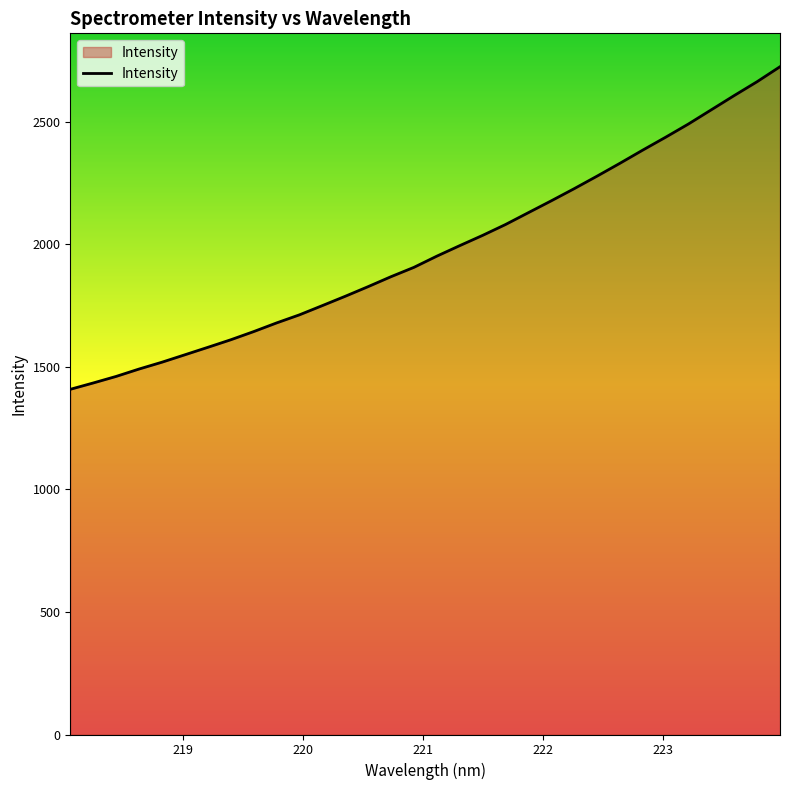

What is the difference between the maximum and minimum values?

1316.3